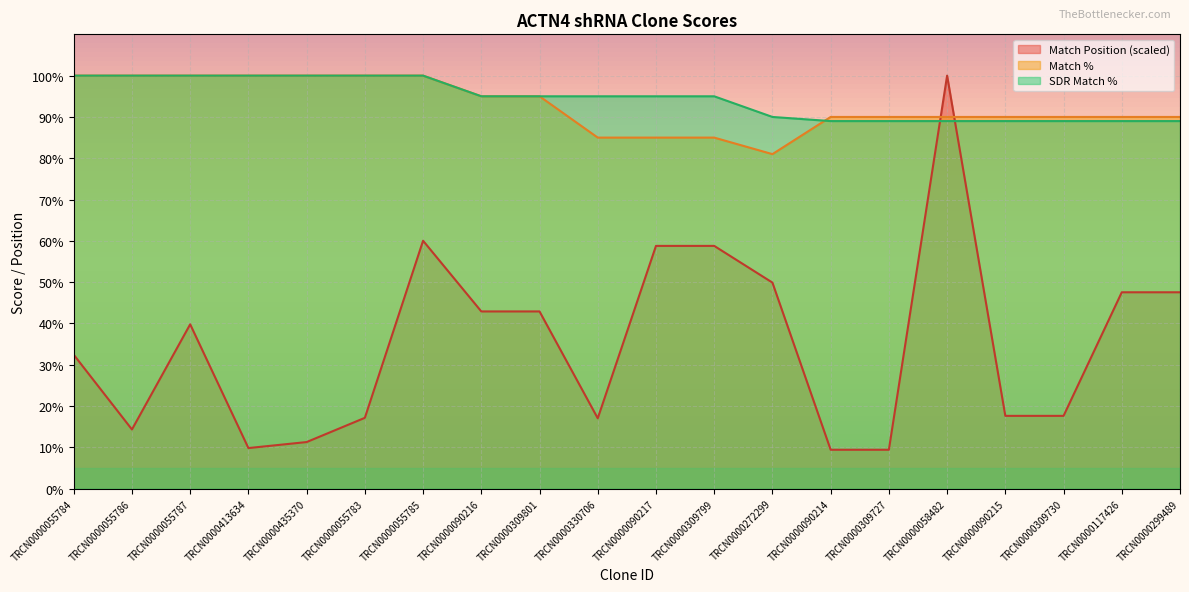

What is the difference between the maximum and minimum values in the SDR Match % series?

11.0